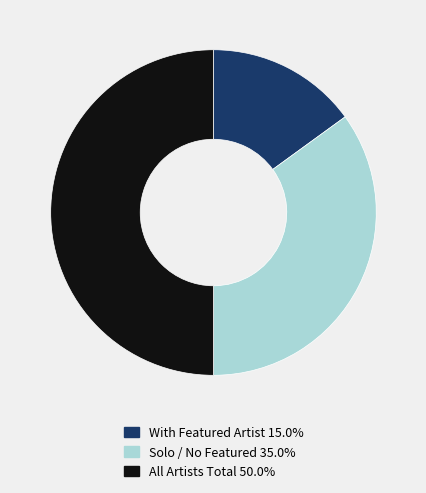

How many slices are in this pie chart?

3